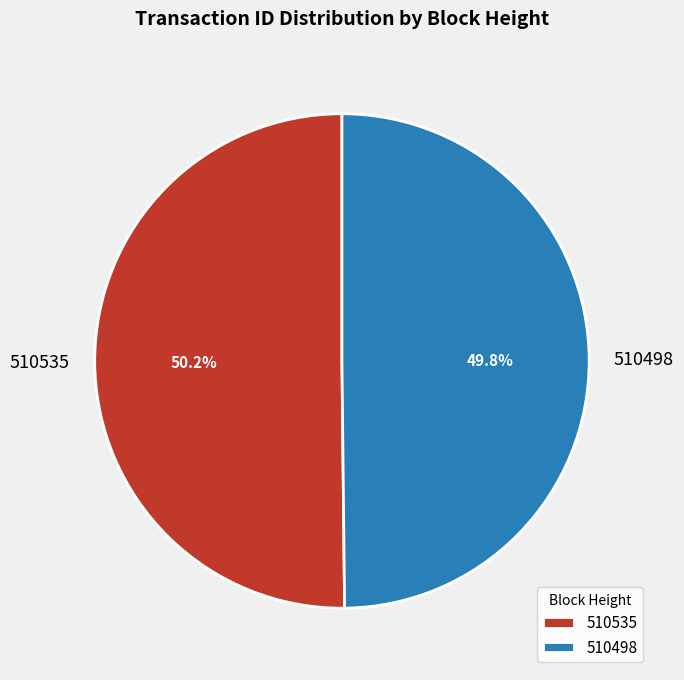

Combined, do 510498 and 510535 account for over 50%?

Yes